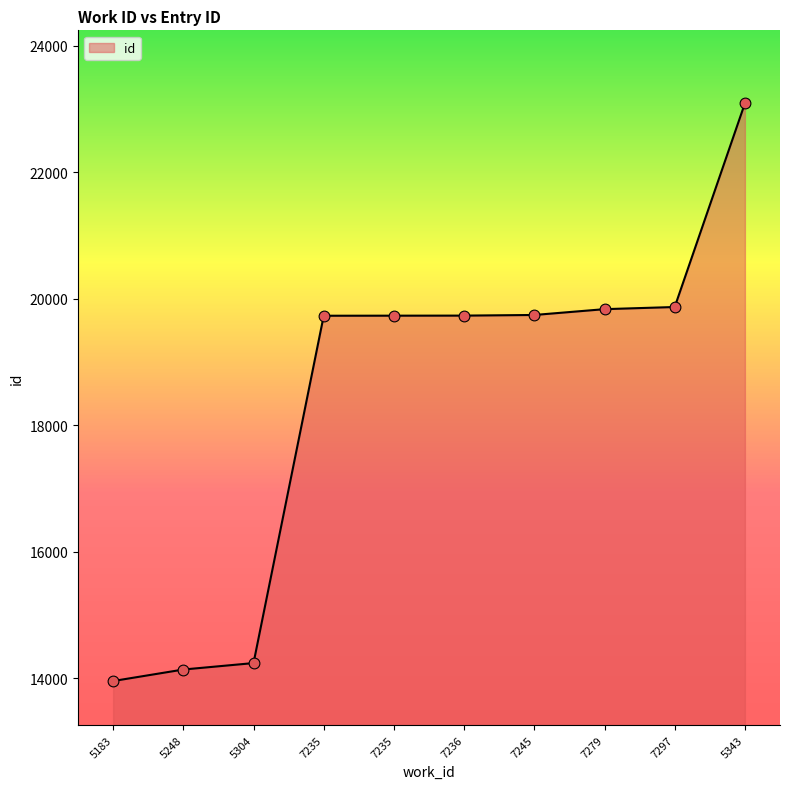

Between 7235 and 7235, which is larger?

7235